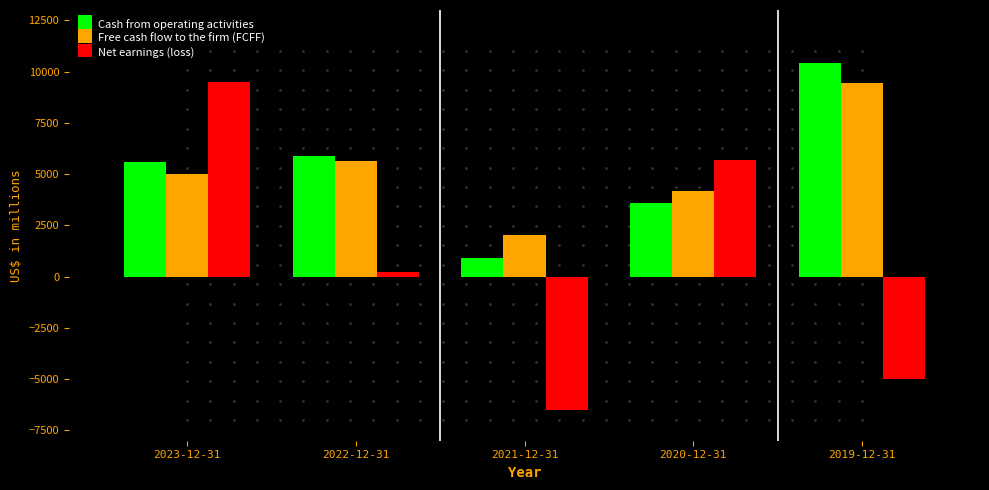

What is the total value across all series at 2021-12-31?

-3600